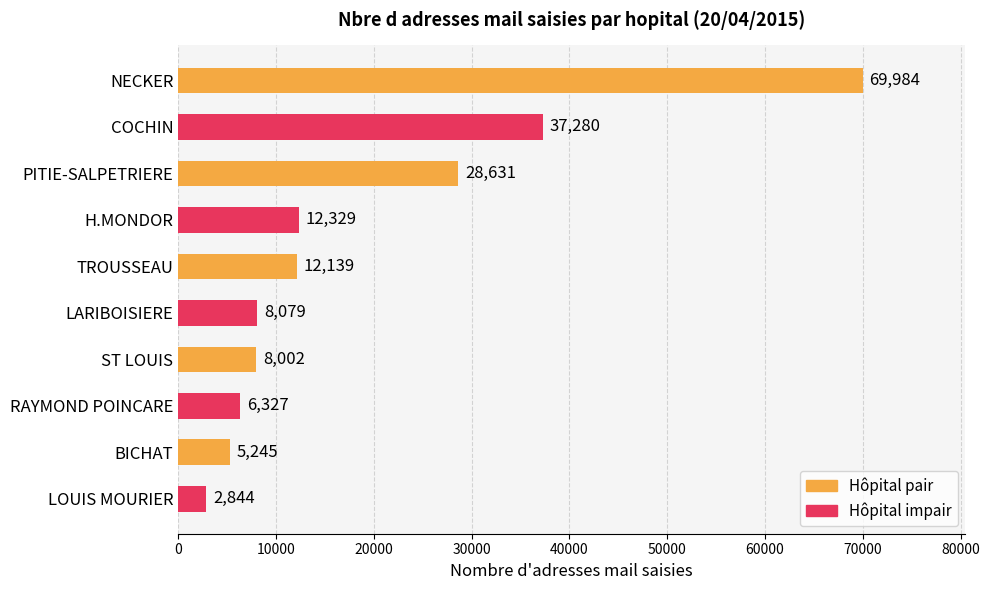

What is the minimum value shown in the chart?

2844